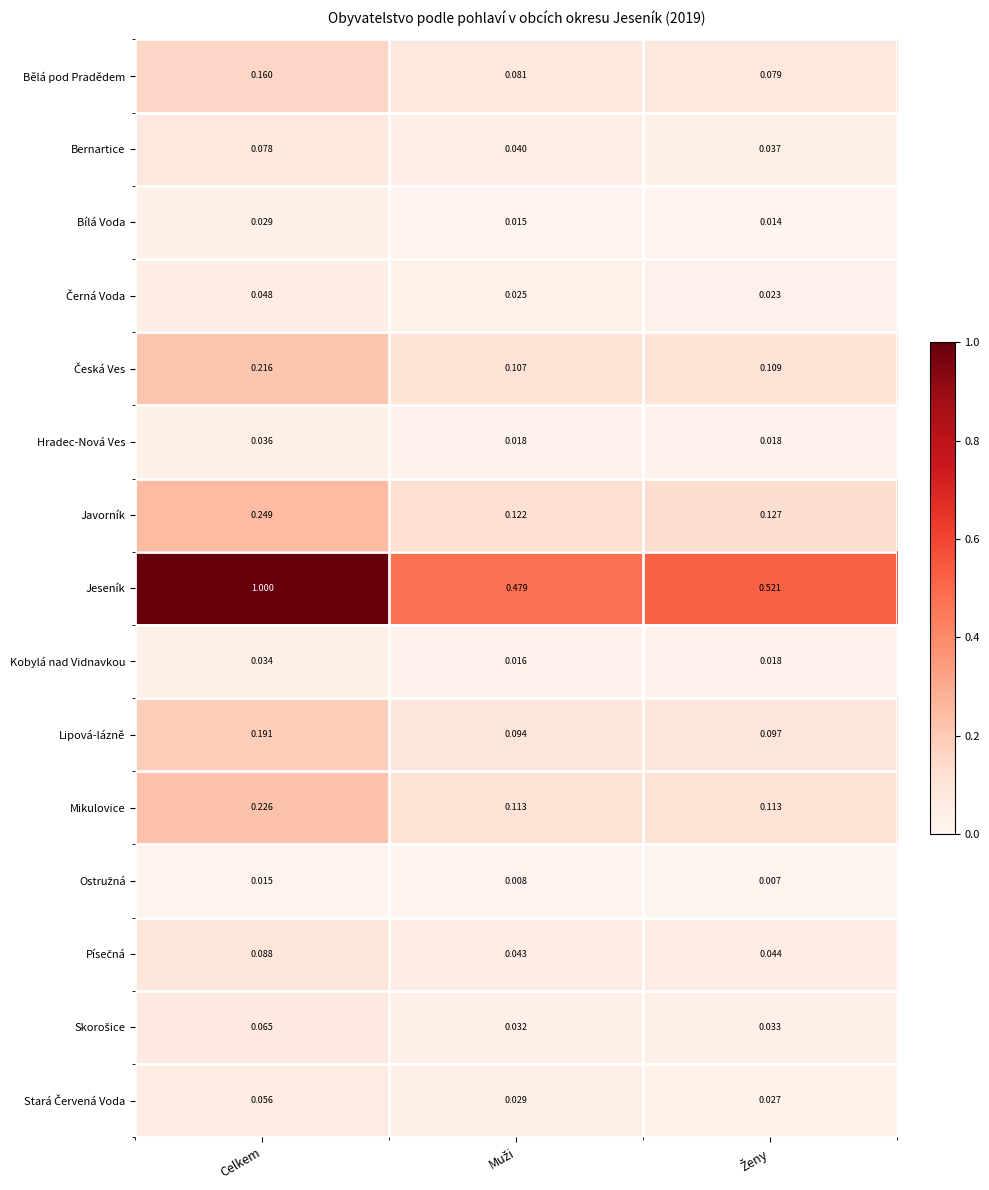

Which series has the largest total across all categories?

Jeseník